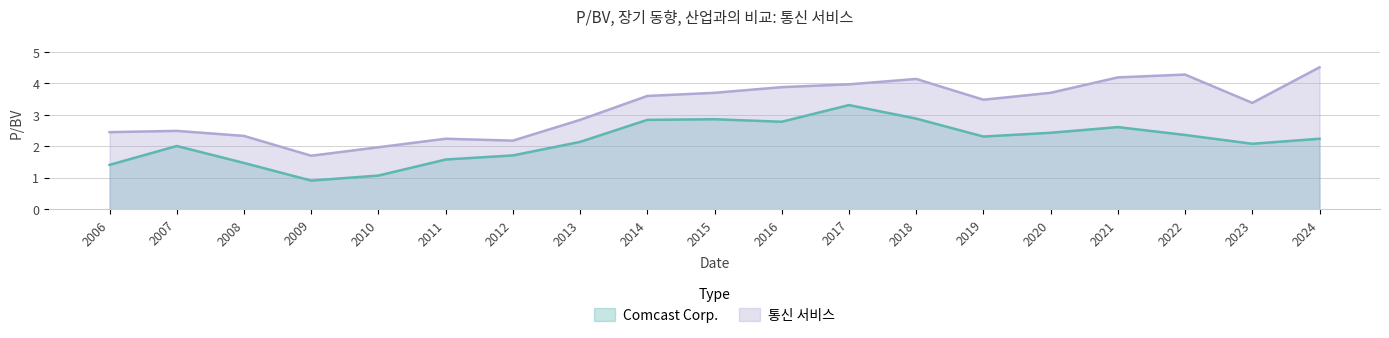

True or false: Comcast Corp. and 통신 서비스 intersect in this chart.

False